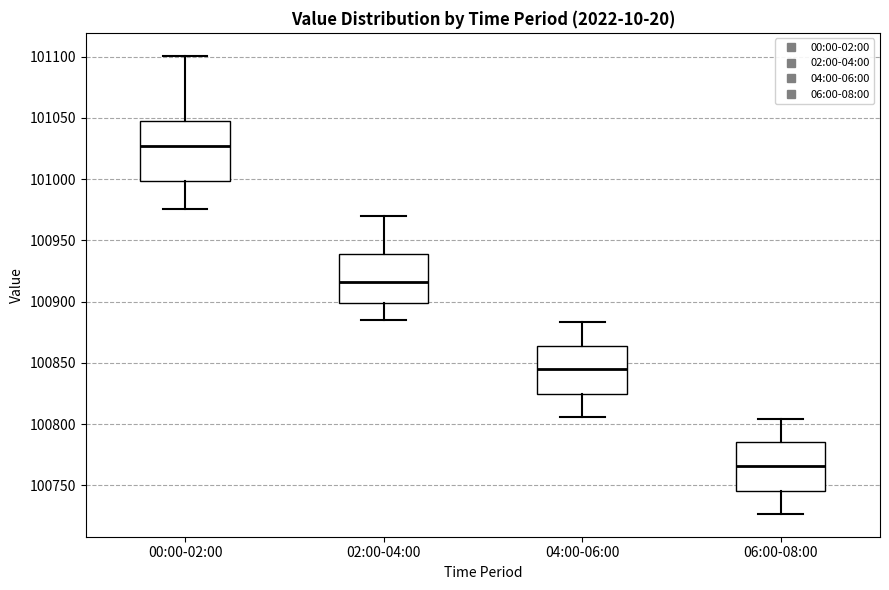

Which box's median line is the lowest?

06:00-08:00